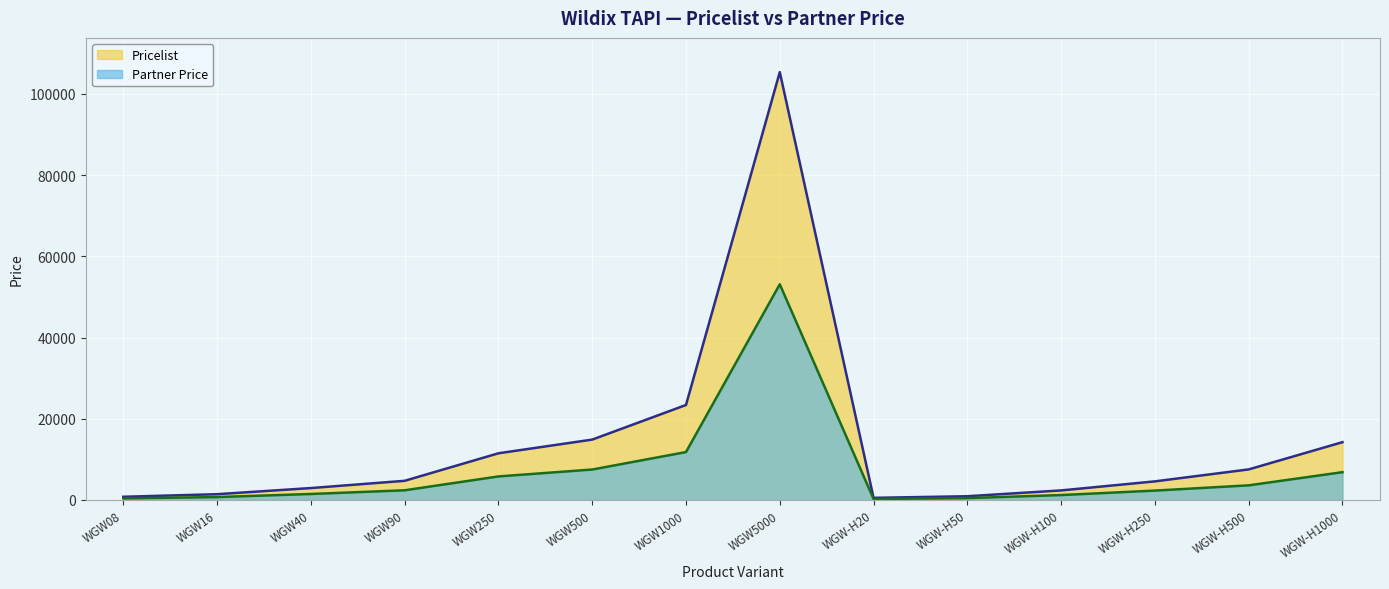

Reading right to left, transcribe all the data shown in this chart.

Pricelist: 14236	7531	4584	2358	927	531	105327	23391	14867	11498	4723	2938	1428	794
Partner Price: 6850	3605	2317	1215	463	257	53100	11800	7500	5800	2390	1480	720	390